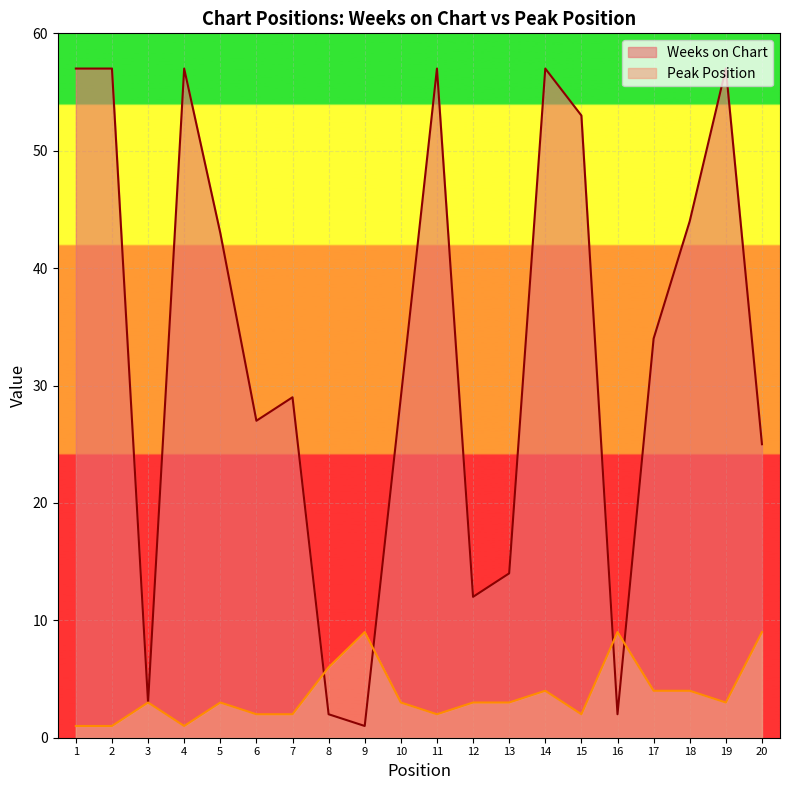

How many times do Peak Position and Weeks on Chart cross each other?

4